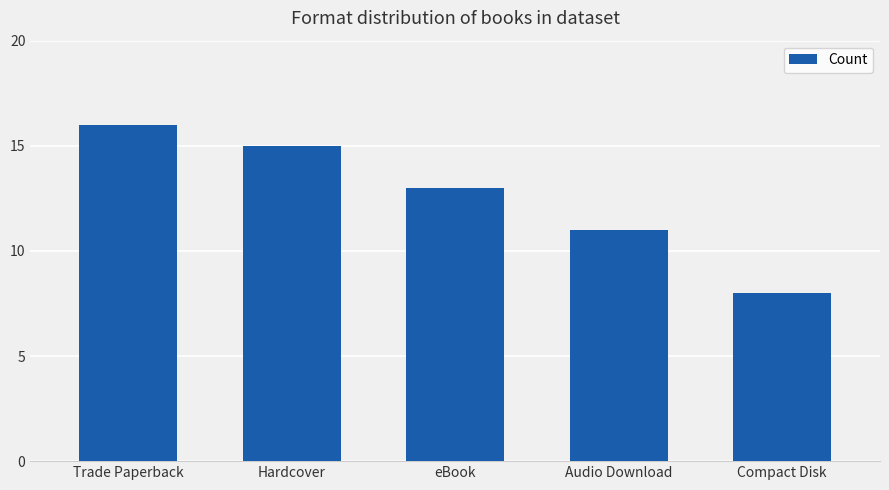

What is the smallest value displayed?

8